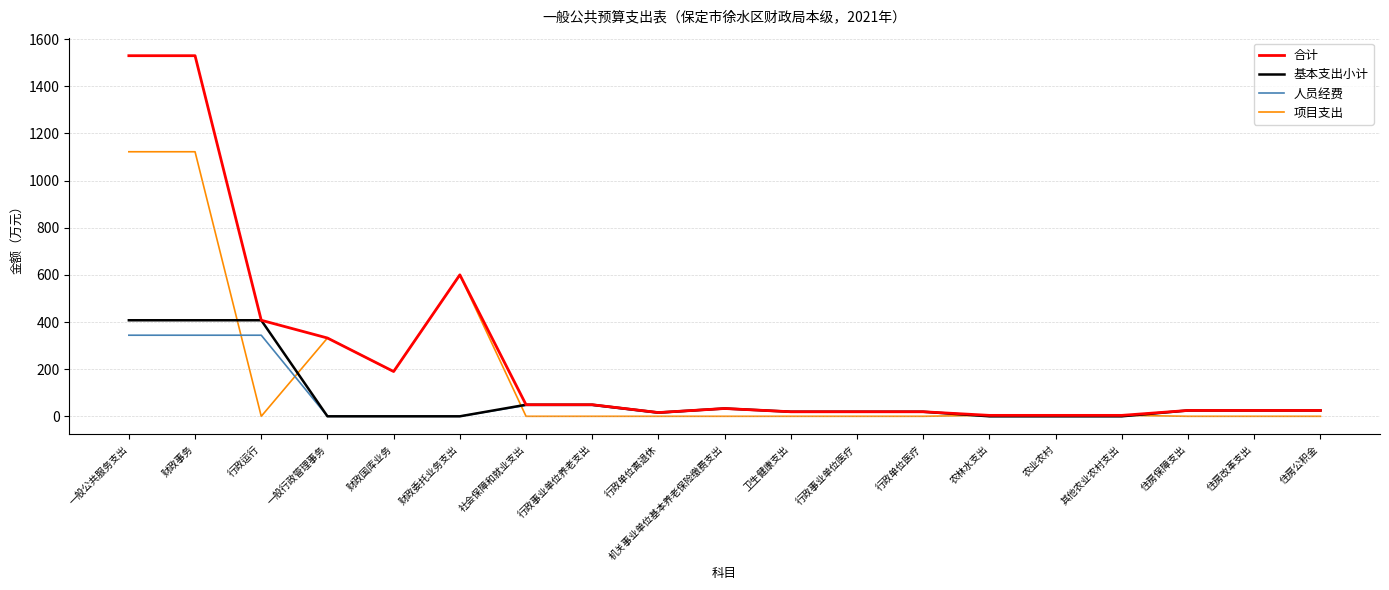

What is the total value across all series at 一般行政管理事务?

664.2